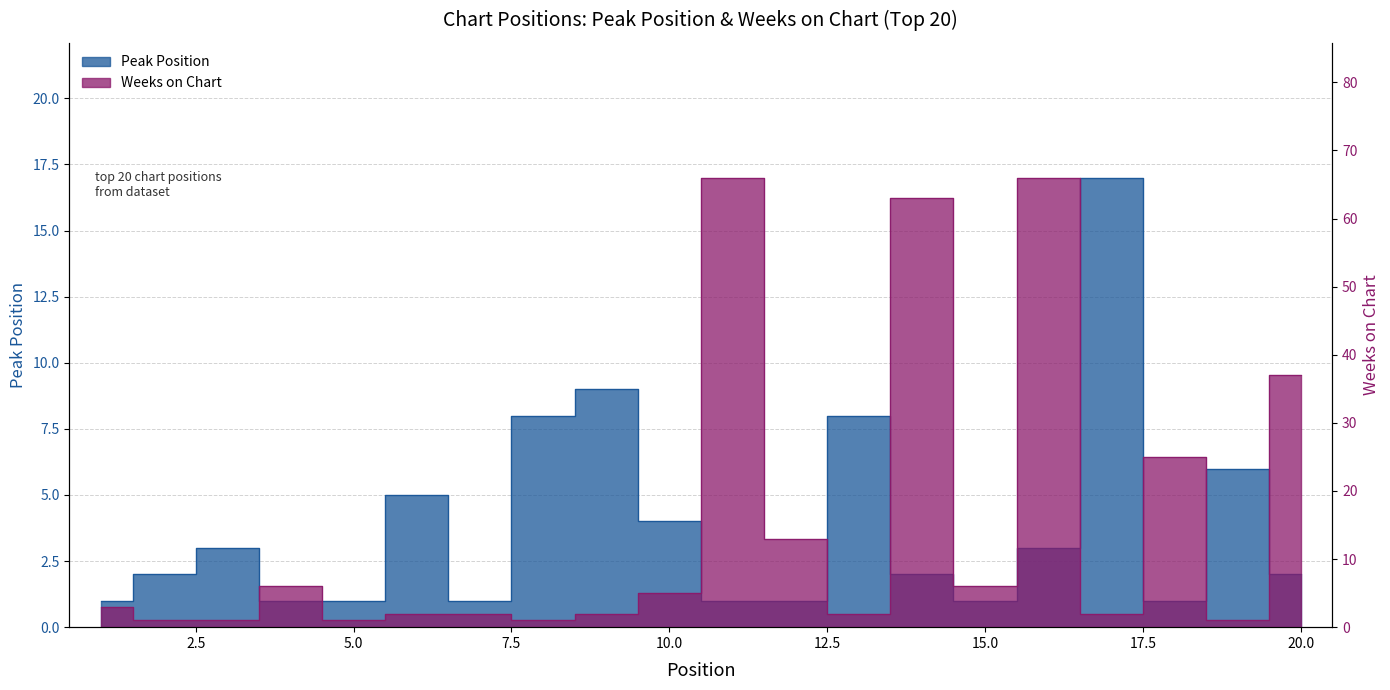

Is it true that Peak Position equals 8 at 19?

False